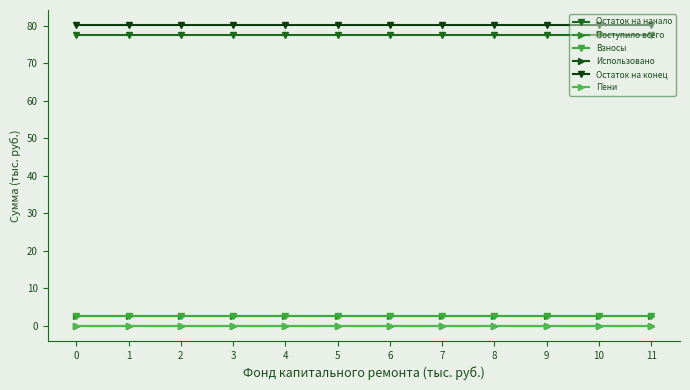

True or false: Поступило всего has more than 2 points higher than both neighbors.

False